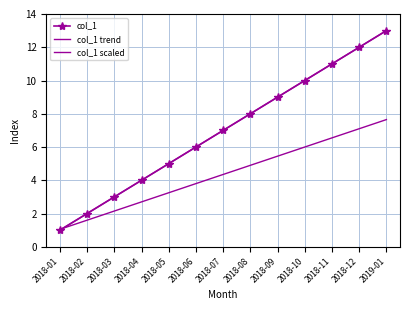

How many distinct data groups are displayed?

3